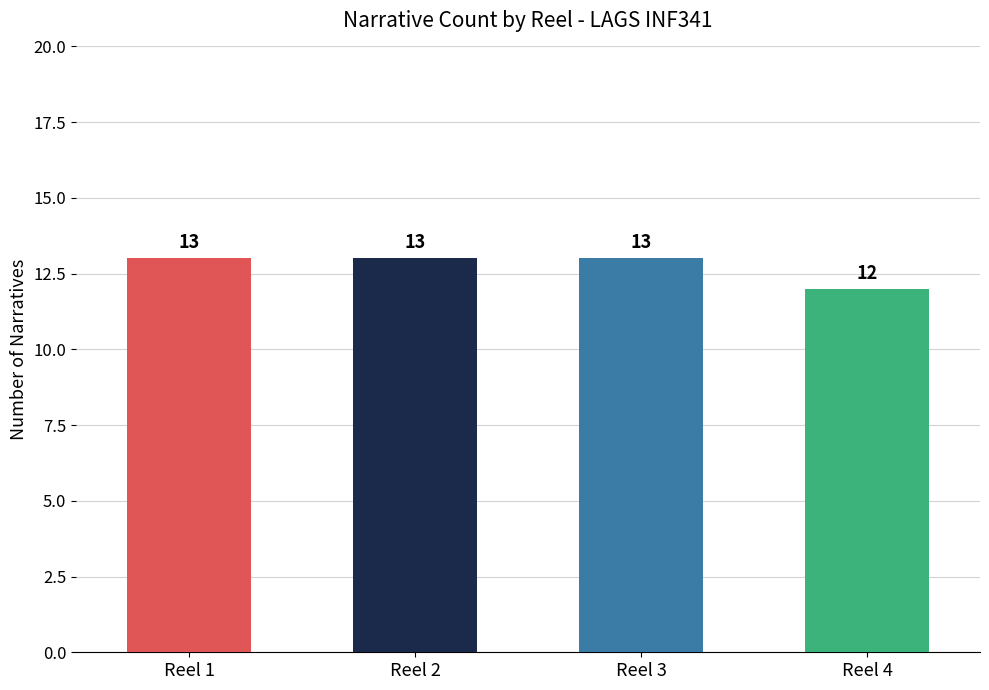

Reading left to right, transcribe all the data shown in this chart.

Reel 1=13	Reel 2=13	Reel 3=13	Reel 4=12